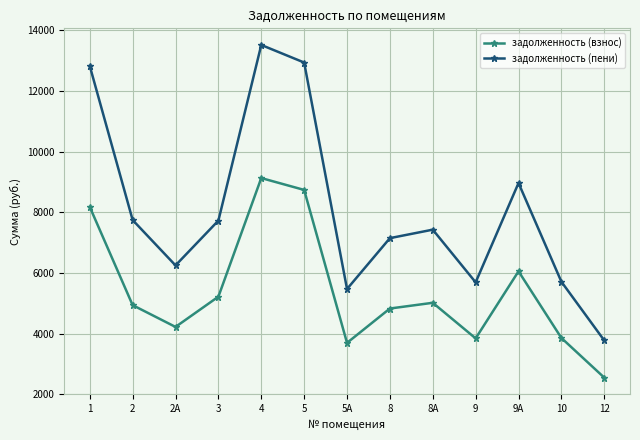

True or false: задолженность (пени) and задолженность (взнос) cross at least once.

False